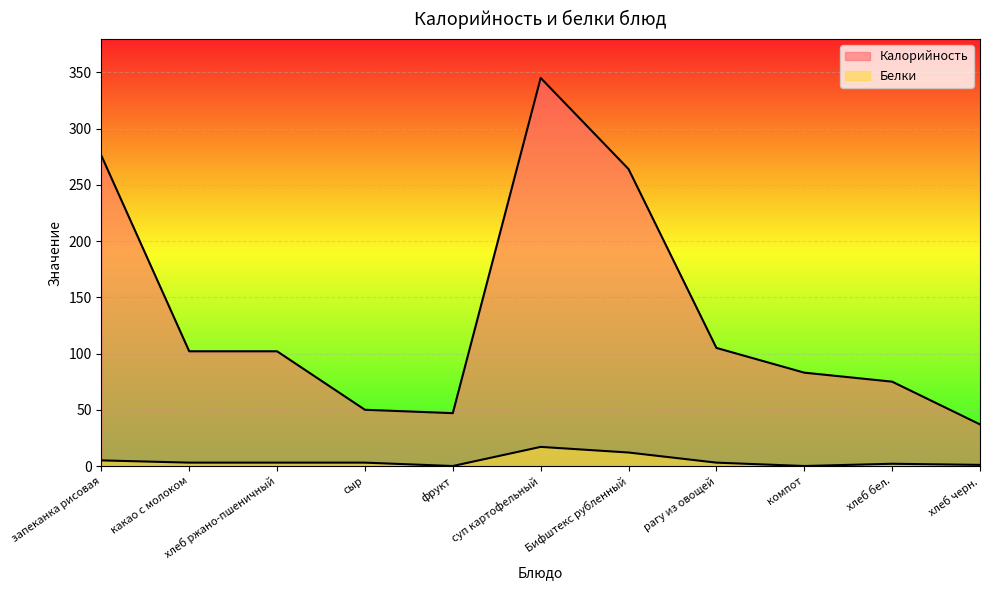

What is the value of the Белки point at the 3rd from the left?

3